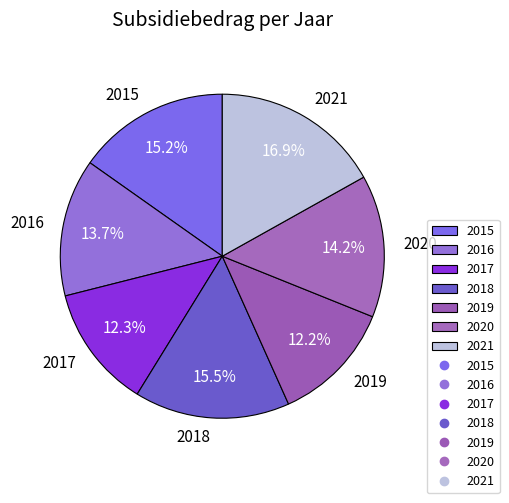

Which slice is the largest?

2021